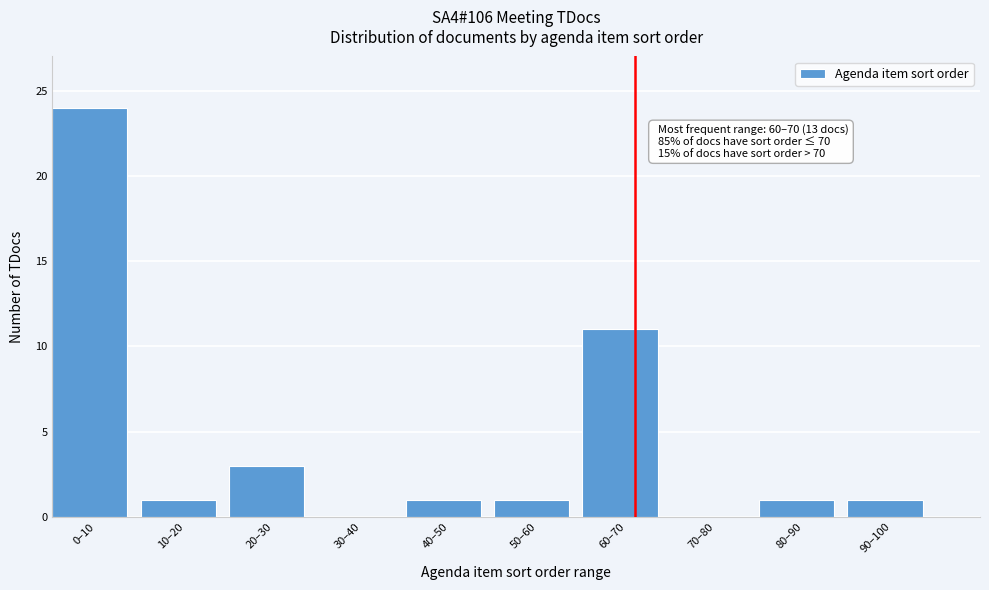

Reading left to right, what are all the values shown in this chart?

0–10=24	10–20=1	20–30=3	30–40=0	40–50=1	50–60=1	60–70=11	70–80=0	80–90=1	90–100=1